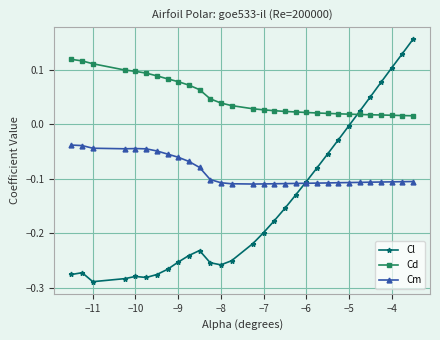

List the series in order of their peak value, lowest first.

Cm, Cd, Cl